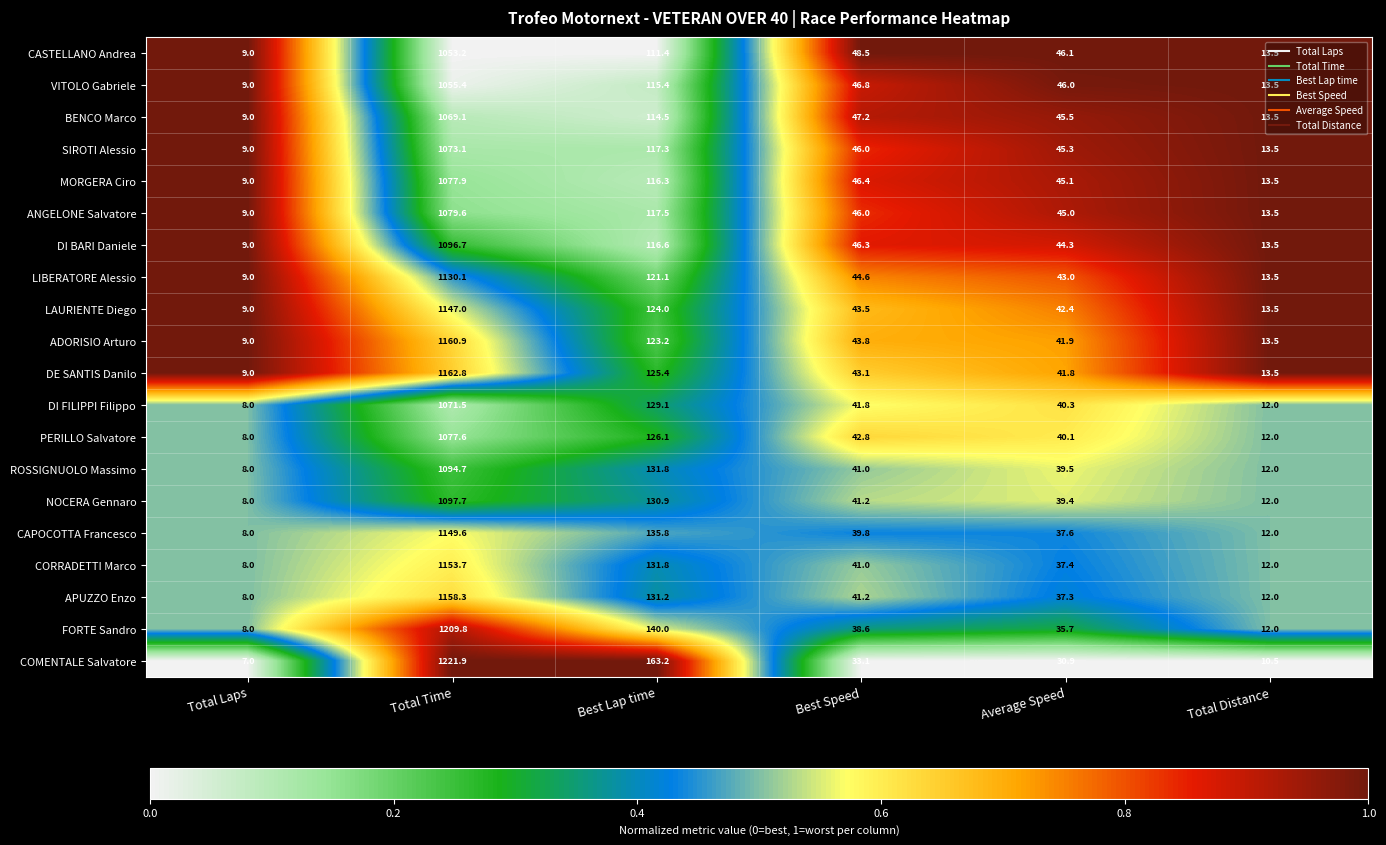

The value of ROSSIGNUOLO Massimo at Total Time is 1094.7. True or false?

True